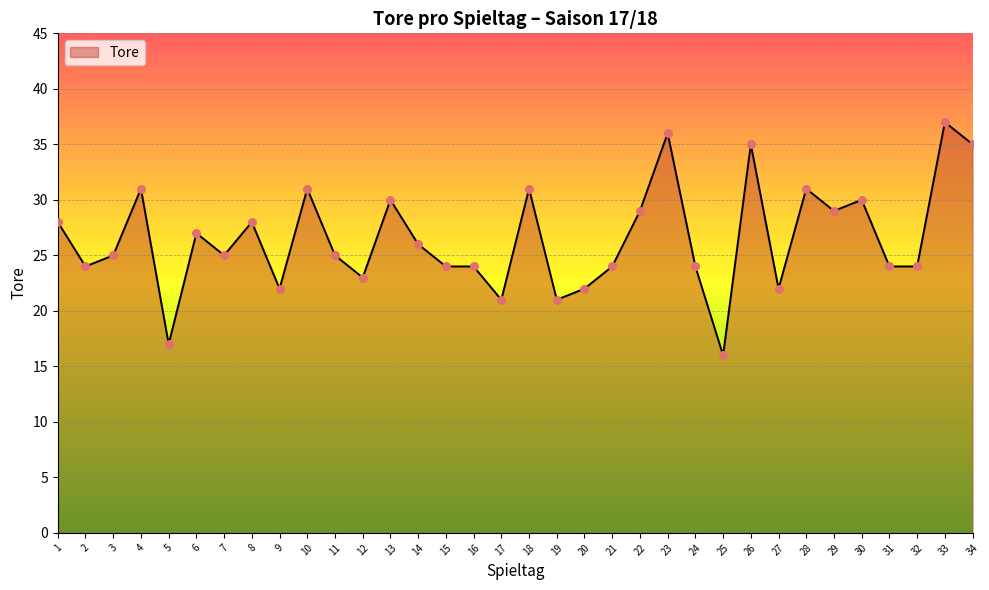

What is the ratio of the value at 23 to the value at 7?

1.4